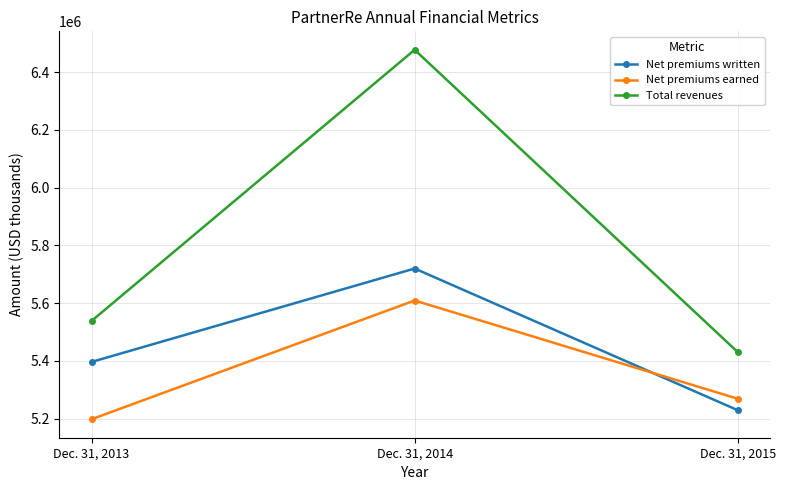

Which category has the highest value in the Net premiums earned series?

Dec. 31, 2014